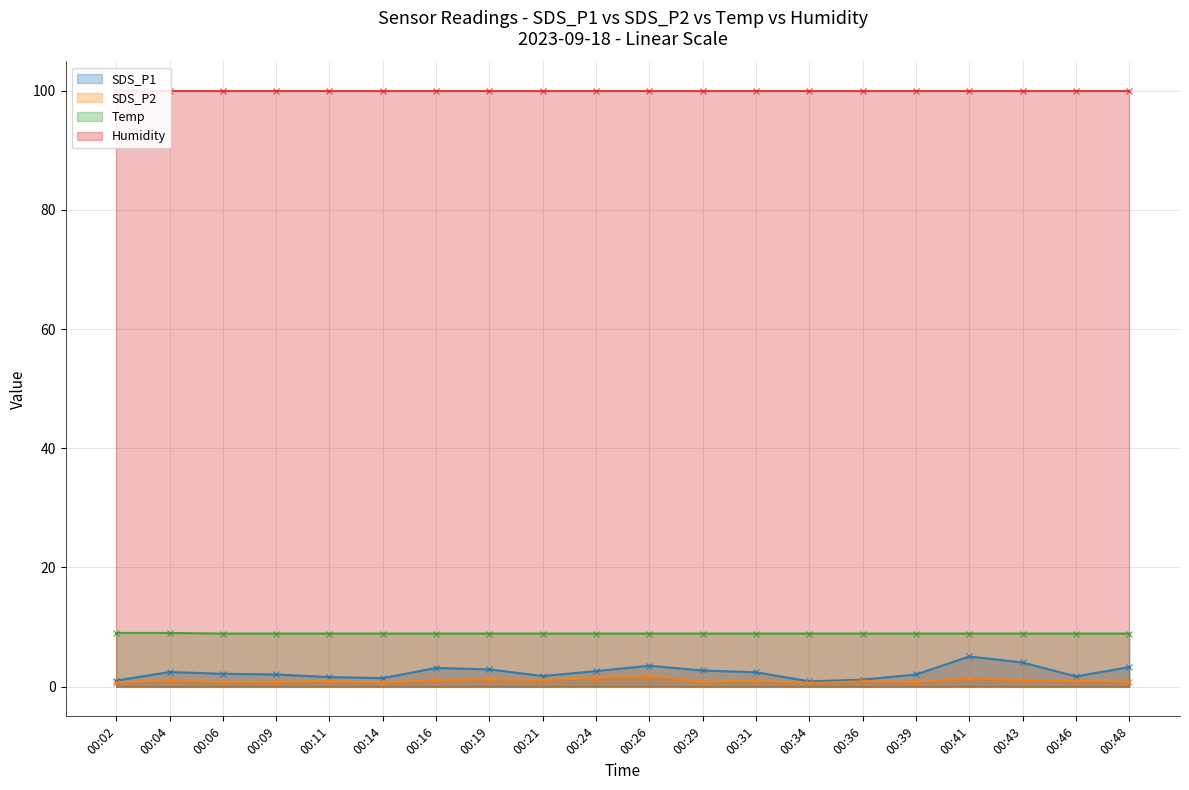

True or false: Temp has more than 0 points higher than both neighbors.

False